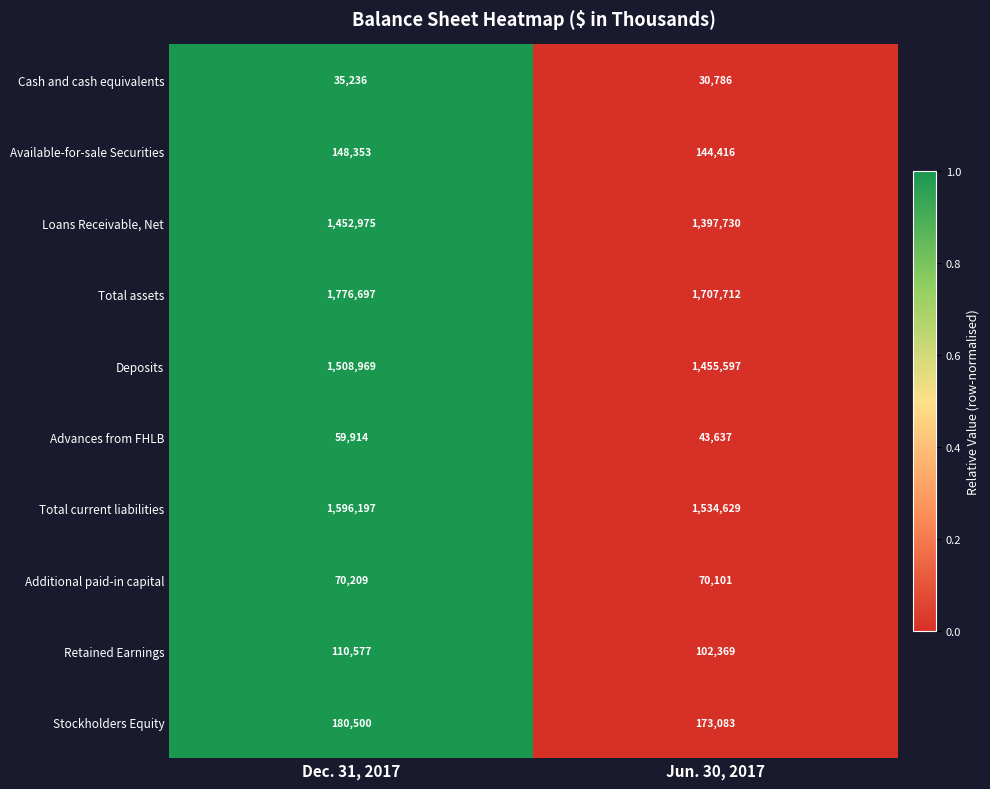

Which series has the largest total across all categories?

Total assets